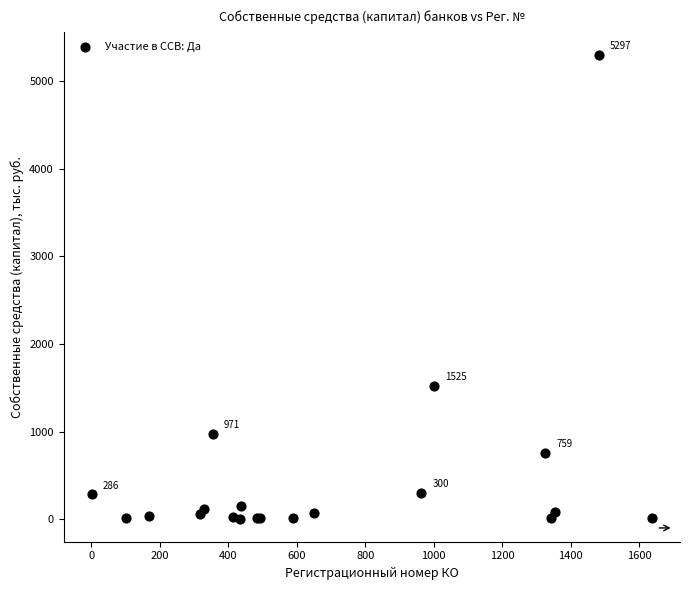

What Y value in the scatter plot is closest to 2651?

1525.1